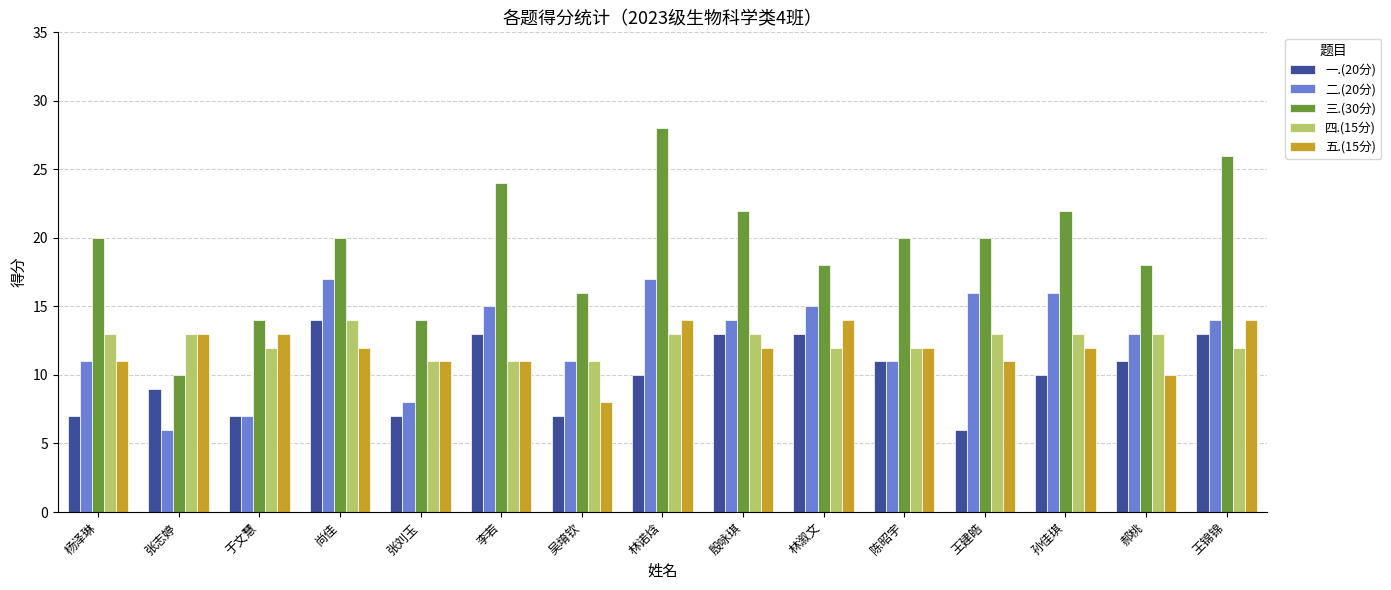

Count the number of categories in the chart.

15